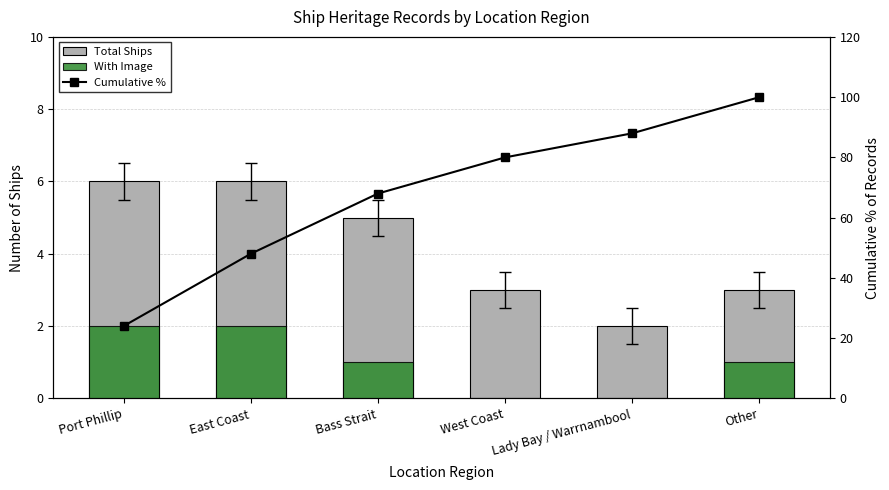

Count the Cumulative % values in the range 48 to 88.

4